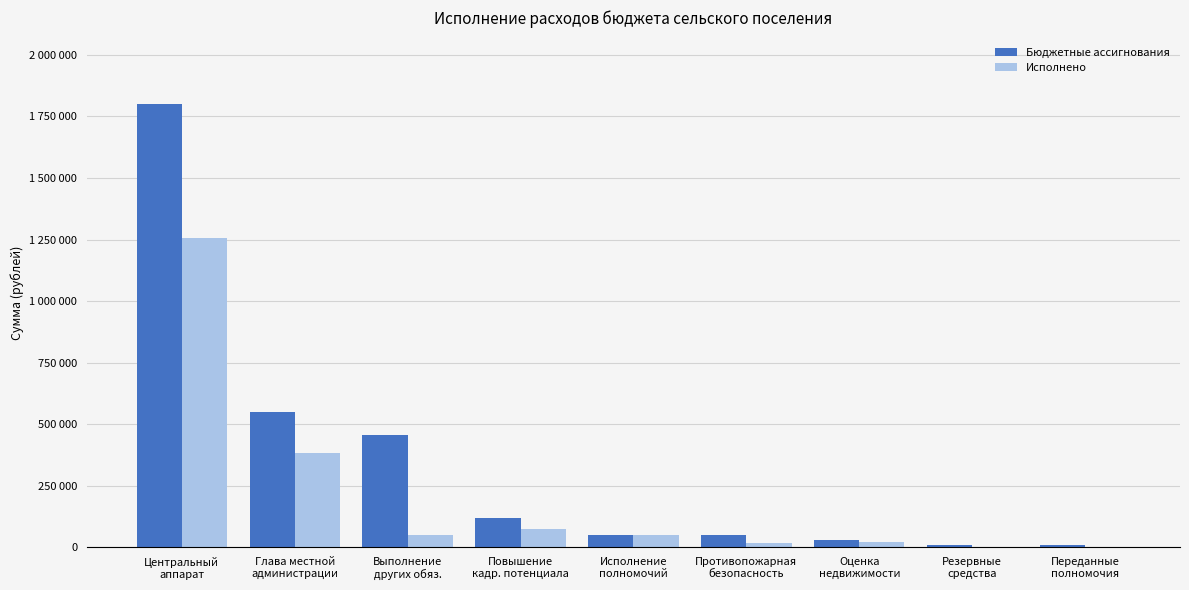

Rank the series by their maximum value, from lowest to highest.

Исполнено, Бюджетные ассигнования